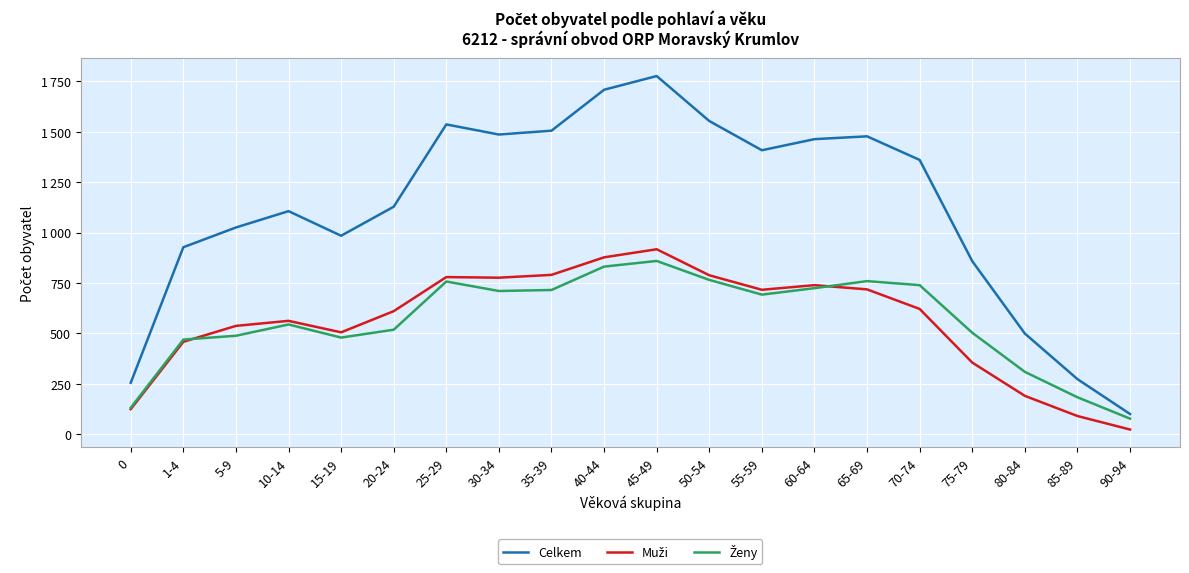

True or false: Ženy and Celkem intersect in this chart.

False